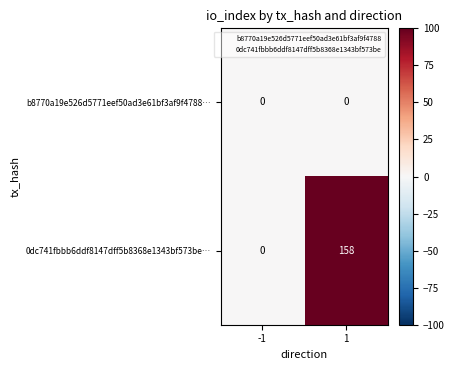

What is the spread (max minus min) of values at 1?

158